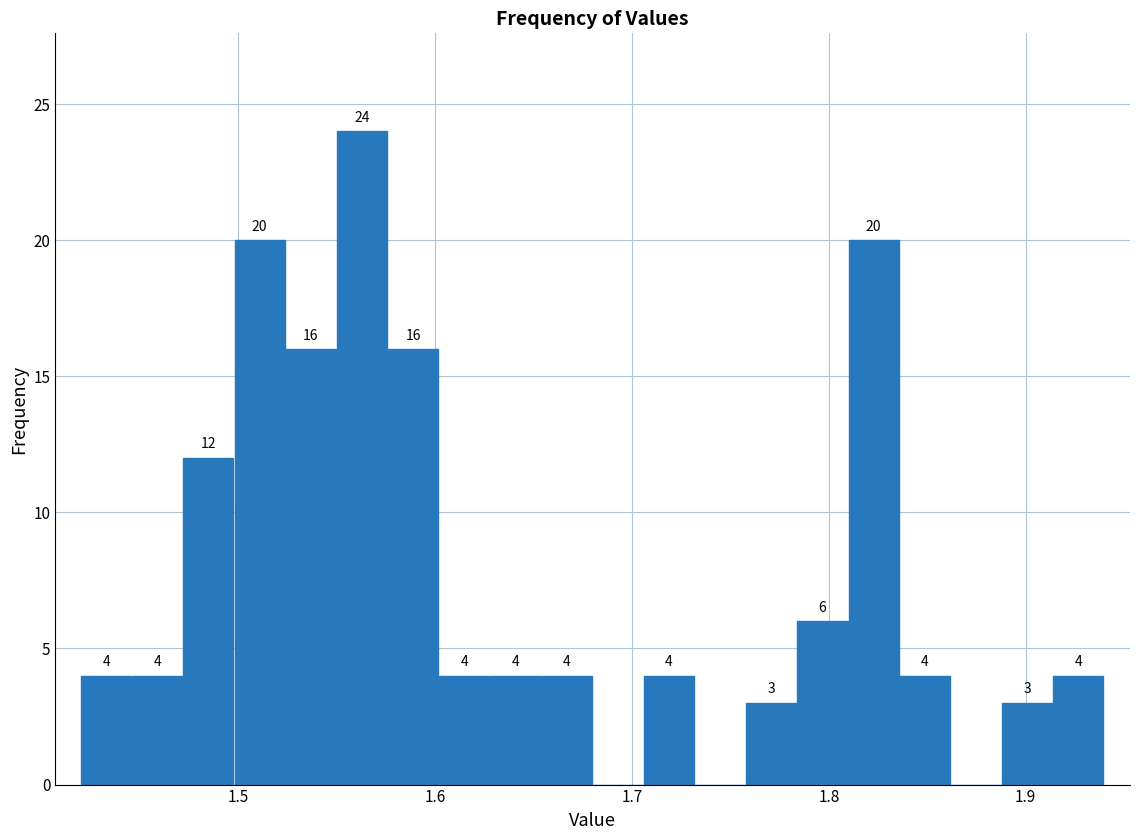

Read against the x-axis, roughly where is the centre of the tallest bar?

1.56